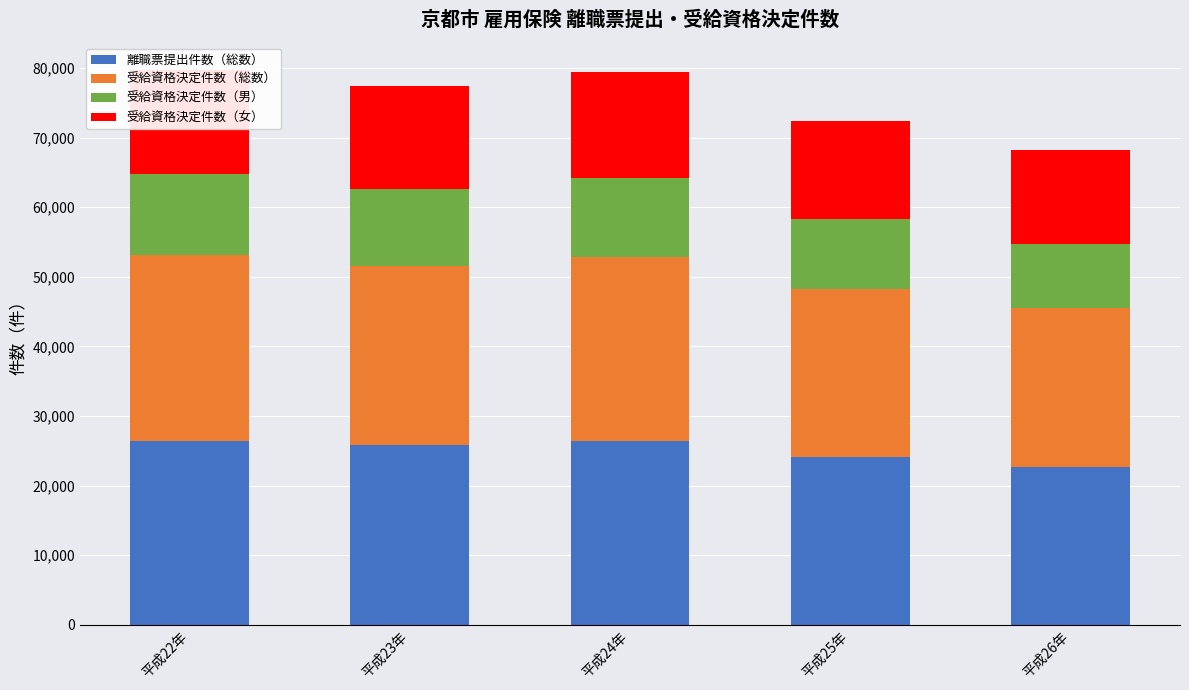

What is the sum of all 離職票提出件数（総数） values?

125603